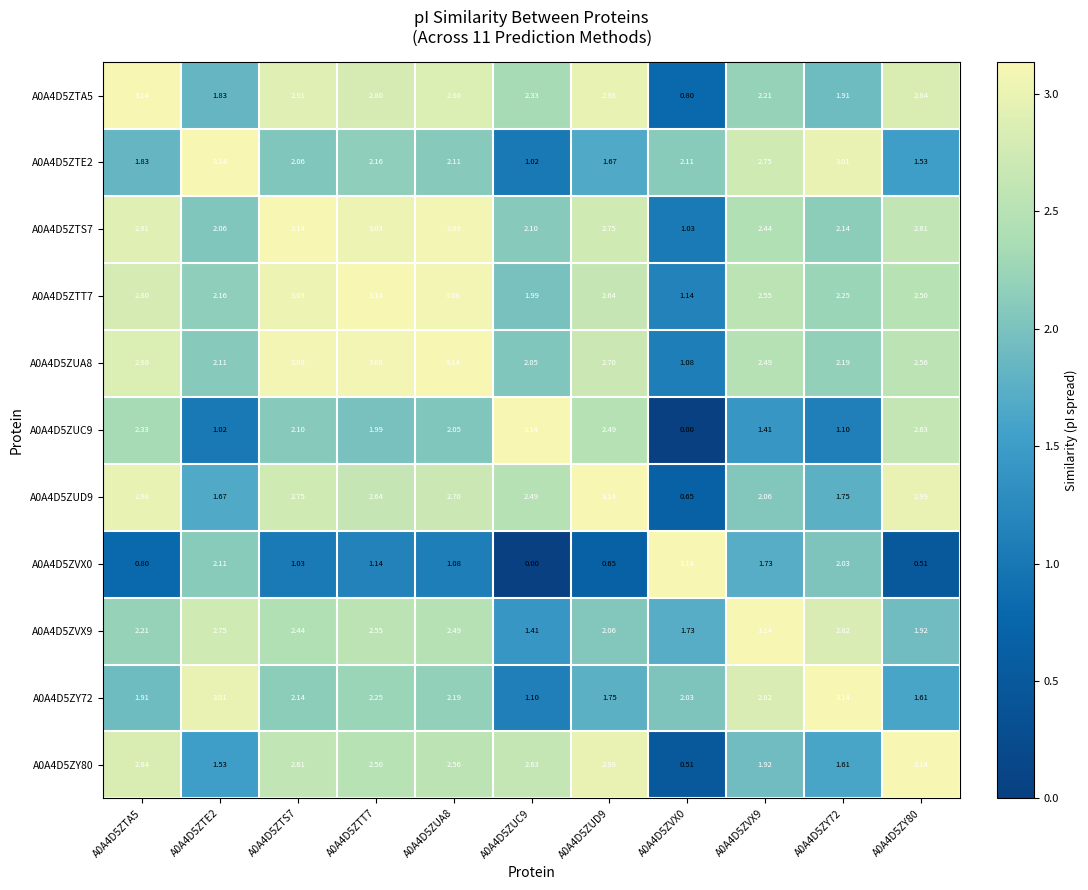

Count the number of categories in the chart.

11